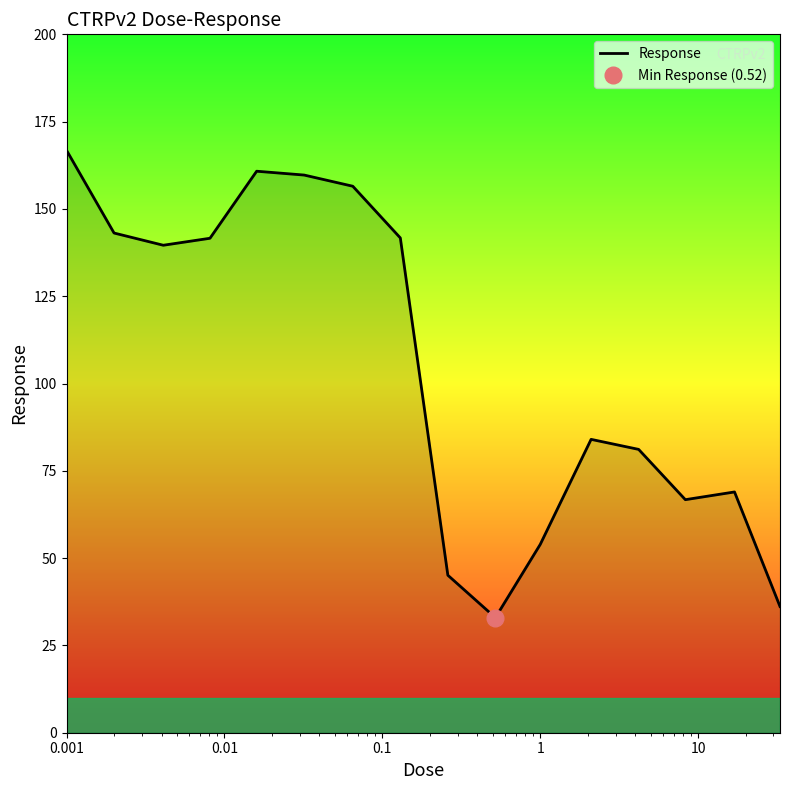

What is the maximum value for Response?

166.8